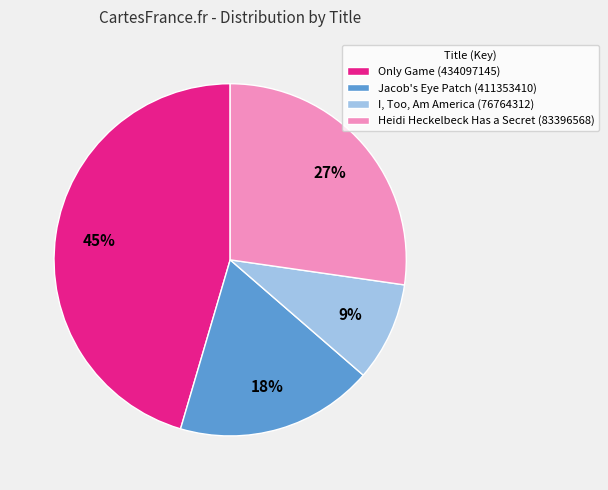

Rank the categories by value from lowest to highest.

I, Too, Am America (76764312), Jacob's Eye Patch (411353410), Heidi Heckelbeck Has a Secret (83396568), Only Game (434097145)